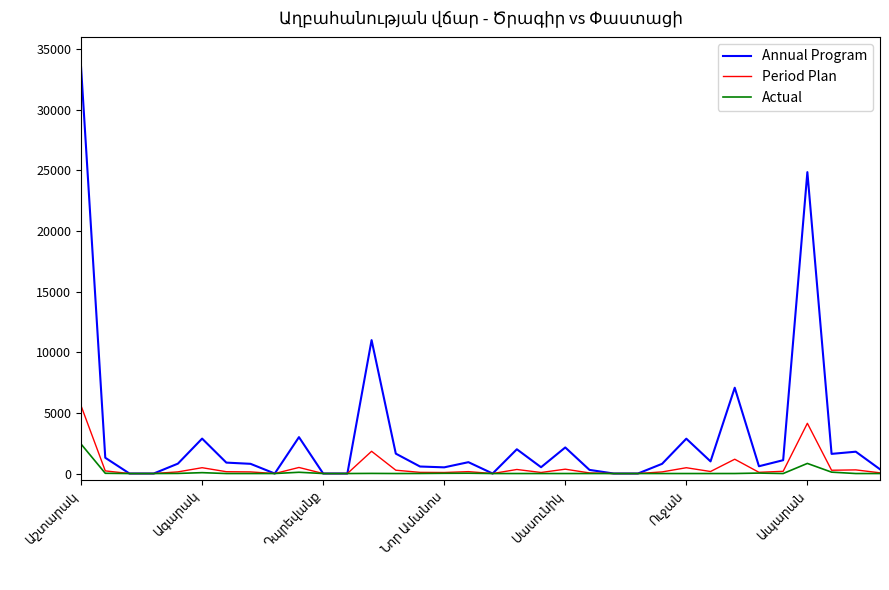

Which series has the largest total across all categories?

Annual Program